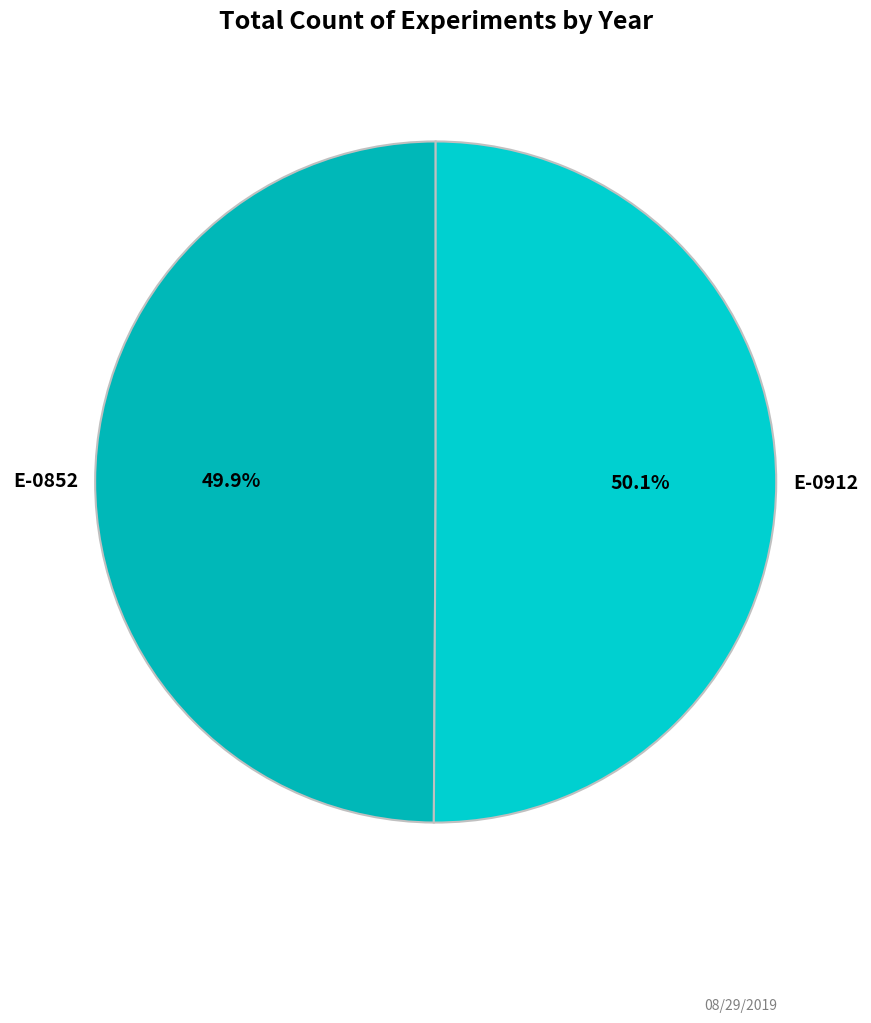

To the nearest percent, what is the average slice percentage?

50%